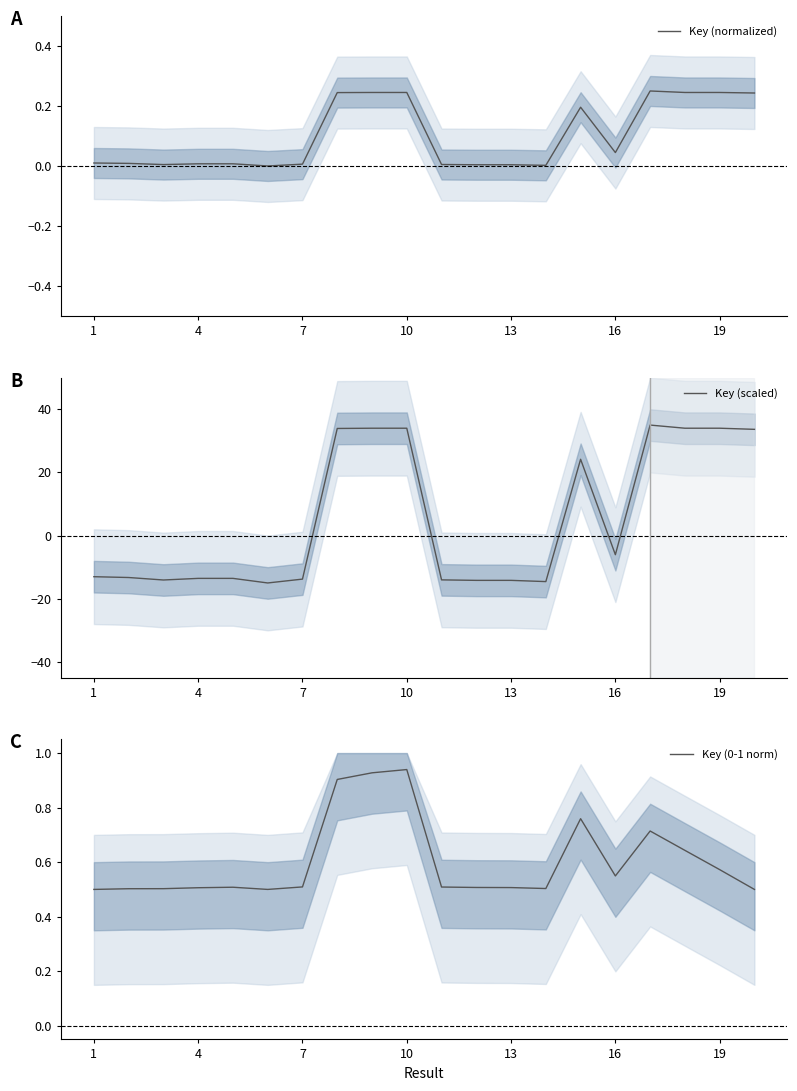

How many lines are shown in the chart?

3